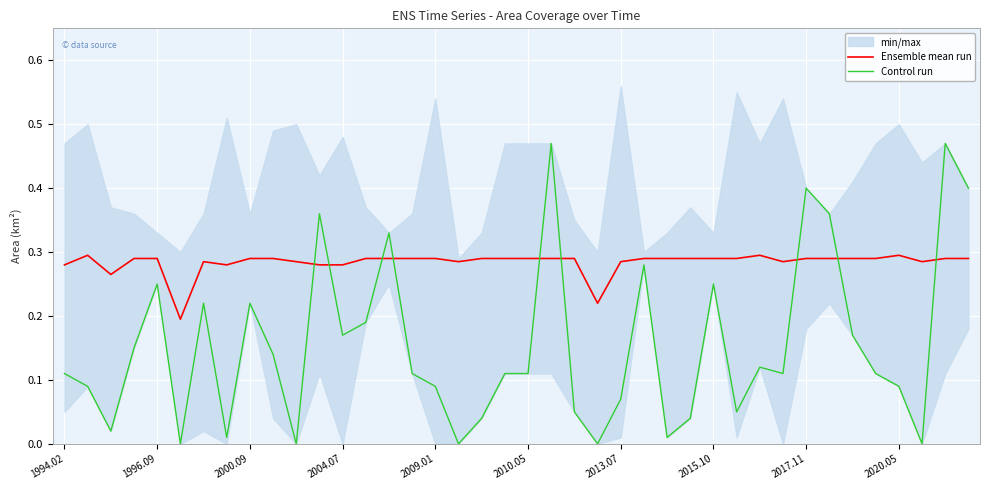

Reading left to right, transcribe all the data shown in this chart.

Ensemble mean run: 0.3	0.3	0.3	0.3	0.3	0.2	0.3	0.3	0.3	0.3	0.3	0.3	0.3	0.3	0.3	0.3	0.3	0.3	0.3	0.3	0.3	0.3	0.3	0.2	0.3	0.3	0.3	0.3	0.3	0.3	0.3	0.3	0.3	0.3	0.3	0.3	0.3	0.3	0.3	0.3
Control run: 0.1	0.1	0.0	0.1	0.2	0.0	0.2	0.0	0.2	0.1	0.0	0.4	0.2	0.2	0.3	0.1	0.1	0.0	0.0	0.1	0.1	0.5	0.1	0.0	0.1	0.3	0.0	0.0	0.2	0.1	0.1	0.1	0.4	0.4	0.2	0.1	0.1	0.0	0.5	0.4